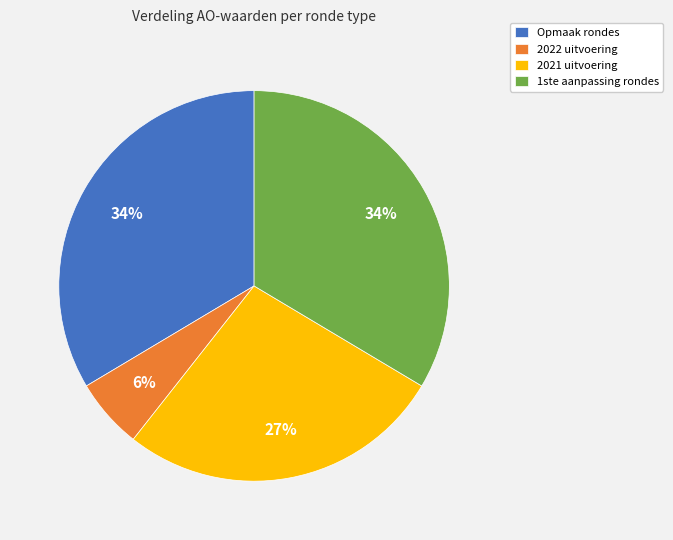

To the nearest percent, what is the average slice percentage?

25%